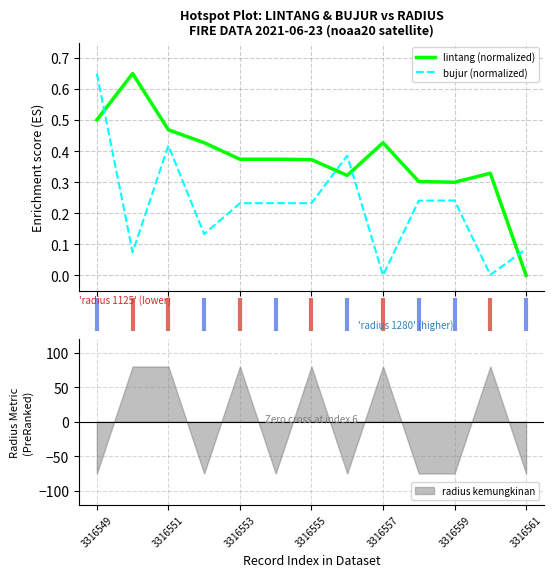

How many times do bujur (normalized) and lintang (normalized) cross each other?

4